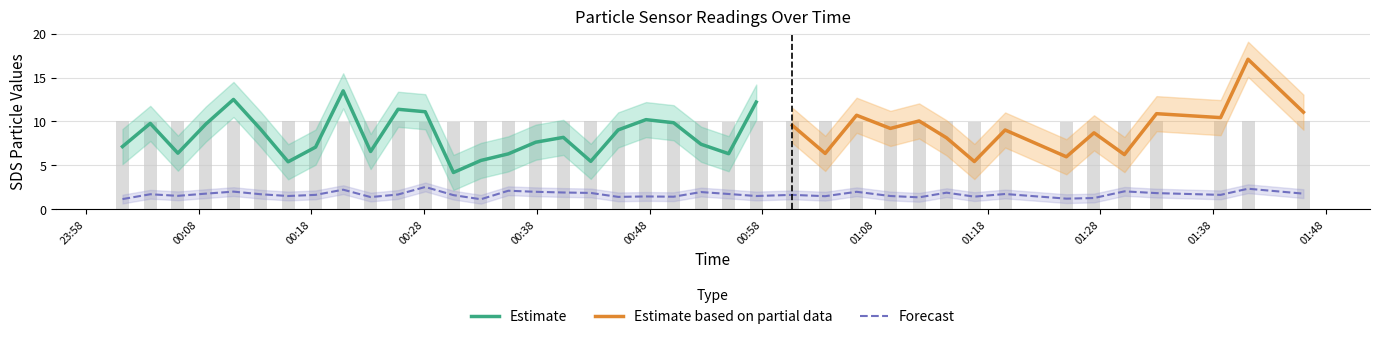

What is the label of the 33rd bar from the right?

2023/06/02 00:15:56